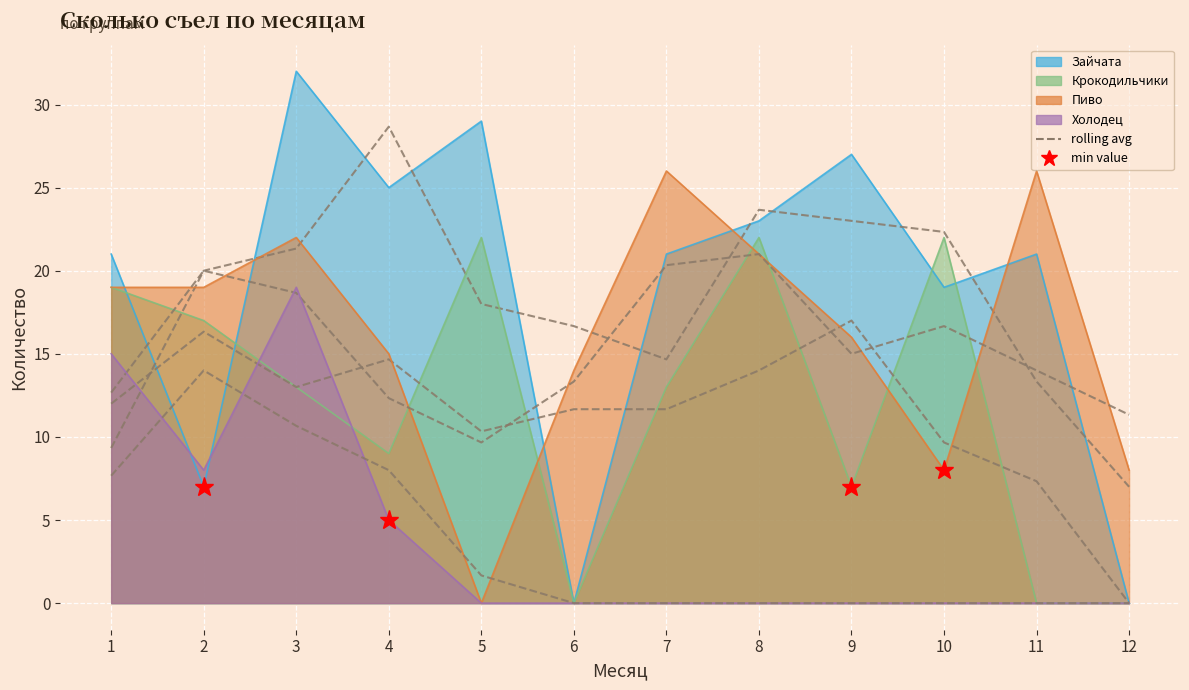

What is the difference between the maximum and minimum values in the Крокодильчики (avg) series?

17.0